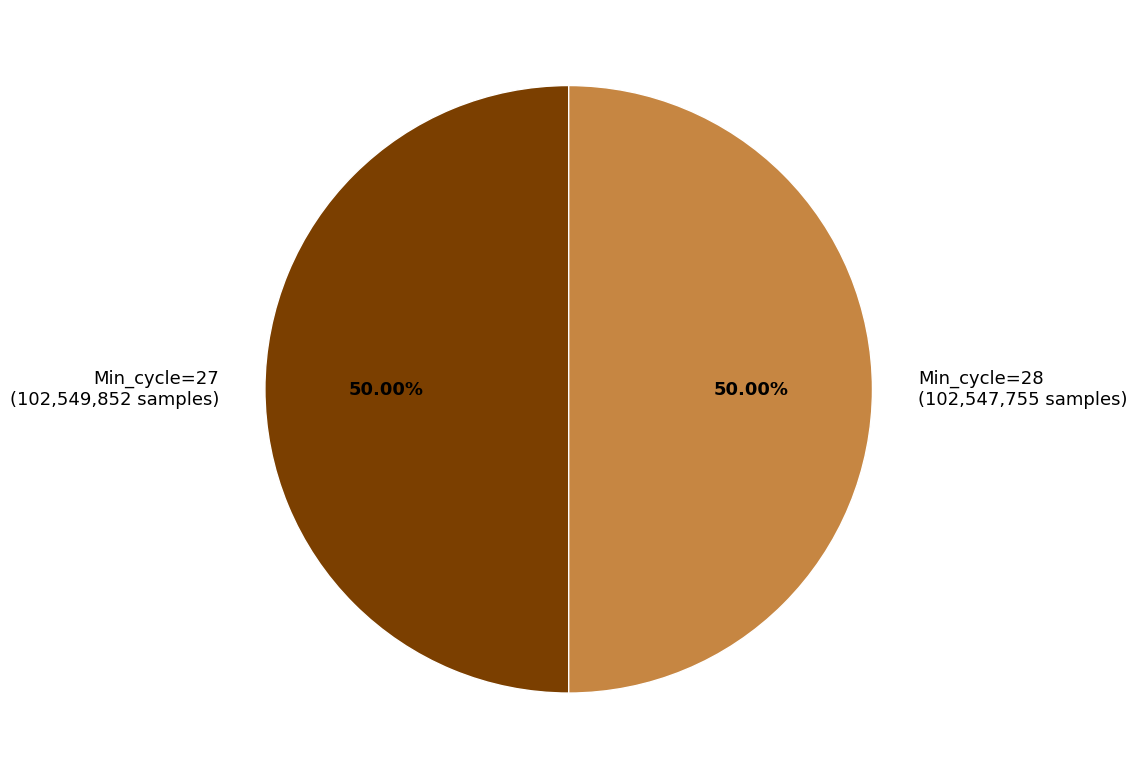

Count the number of slices in the pie.

2